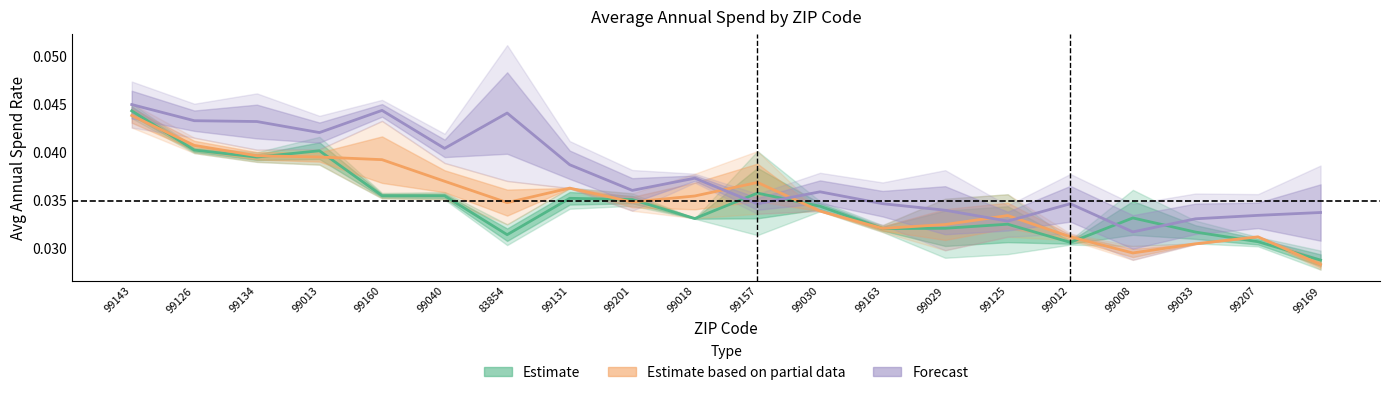

How many interior local peaks does the Forecast series have?

5